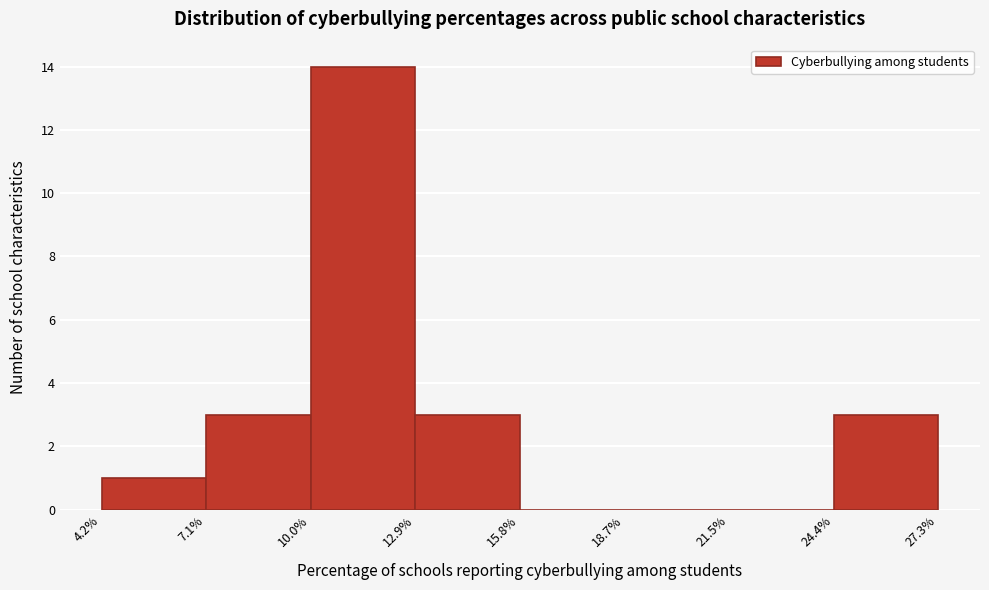

Reading left to right, list every bar in this chart as the range it spans on the x-axis followed by its height. The values are not printed on the chart, so give them approximately, as read against the axis.

4.2% to 7.1%: 1
7.1% to 10.0%: 3
10.0% to 12.9%: 14
12.9% to 15.8%: 3
15.8% to 18.7%: 0
18.7% to 21.5%: 0
21.5% to 24.4%: 0
24.4% to 27.3%: 3